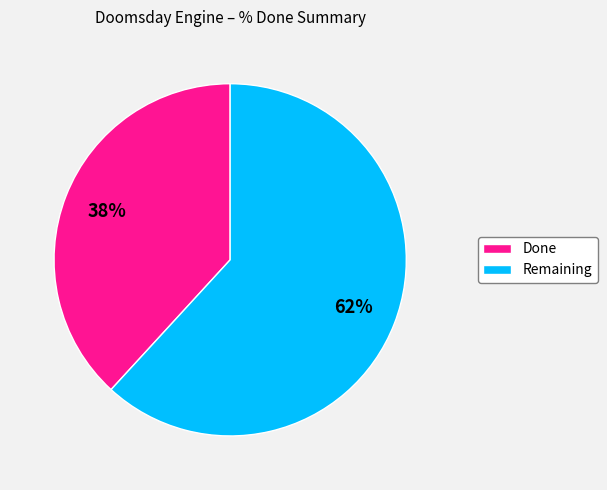

To the nearest percent, what is the combined percentage of Remaining and Done?

100%